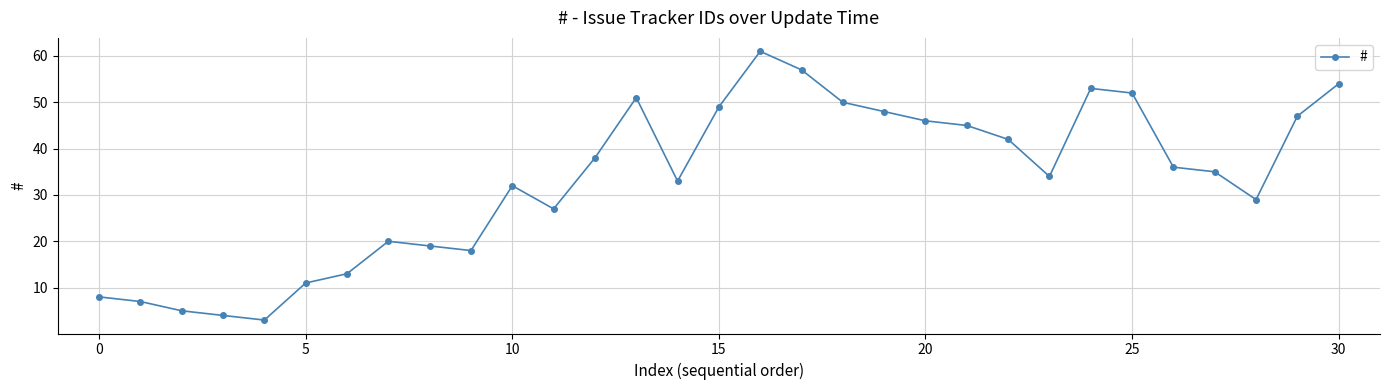

What is the value of the 22nd point from the left?

45